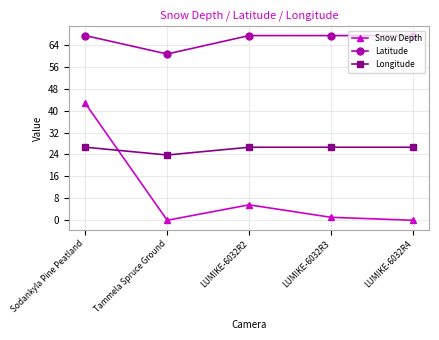

At which label is Snow Depth closest to 21?

LUMIKE-6032R2